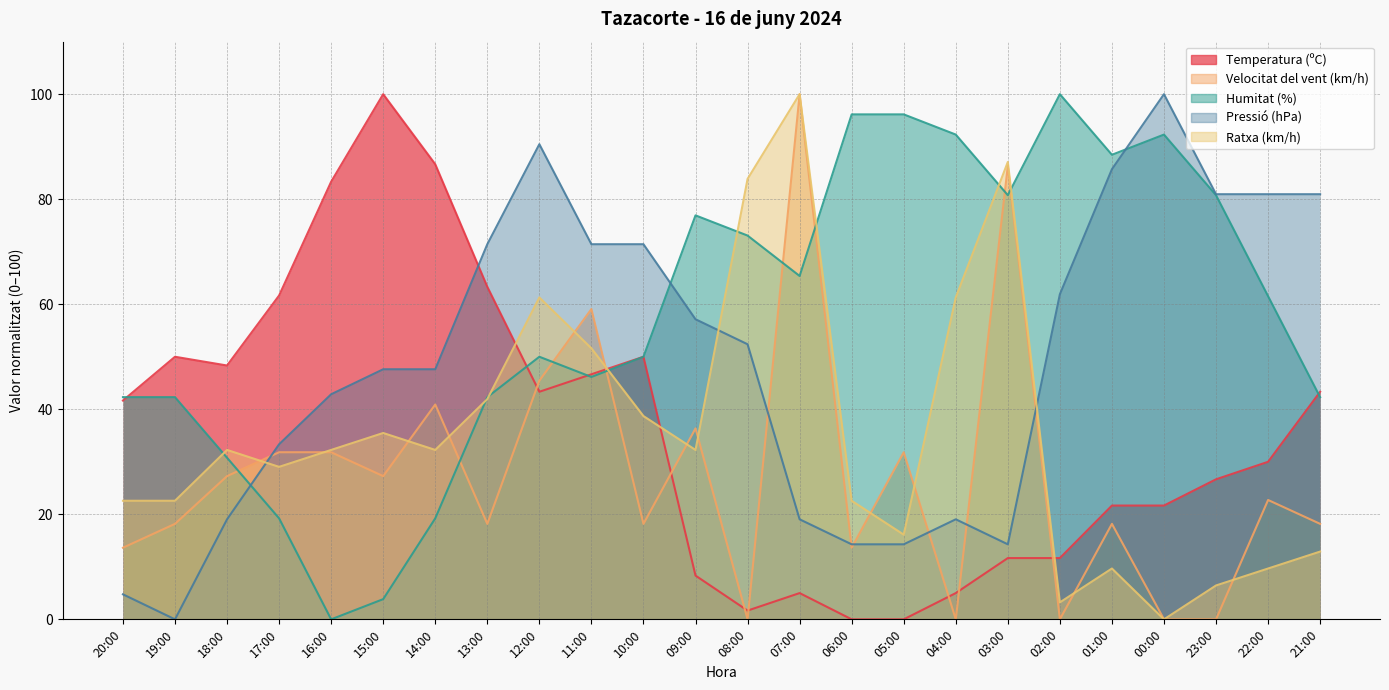

Rank the series at 16:00 from highest to lowest value.

Temperatura (ºC), Pressió (hPa), Ratxa (km/h), Velocitat del vent (km/h), Humitat (%)